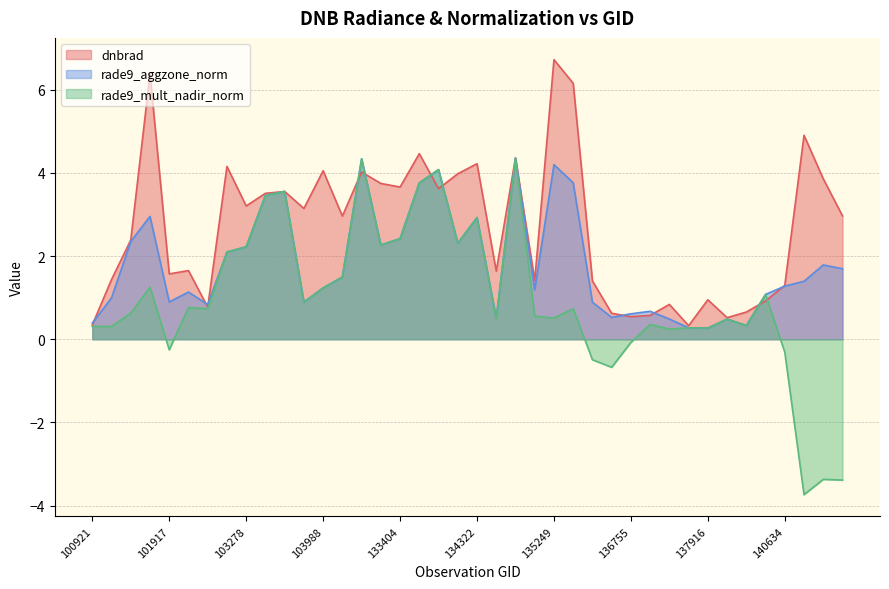

Does the chart have visible grid lines?

Yes